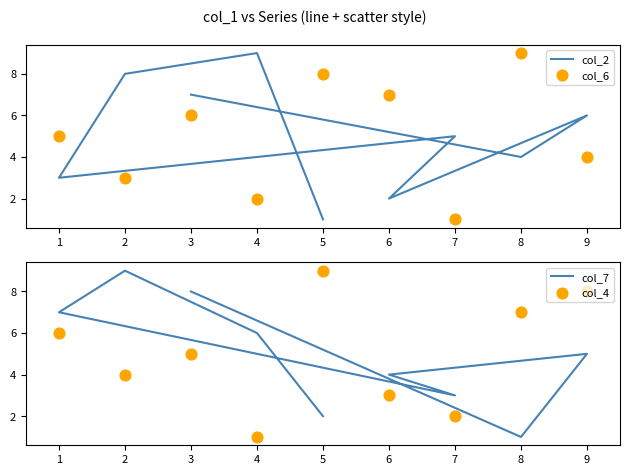

Which series has the largest total across all categories?

col_2